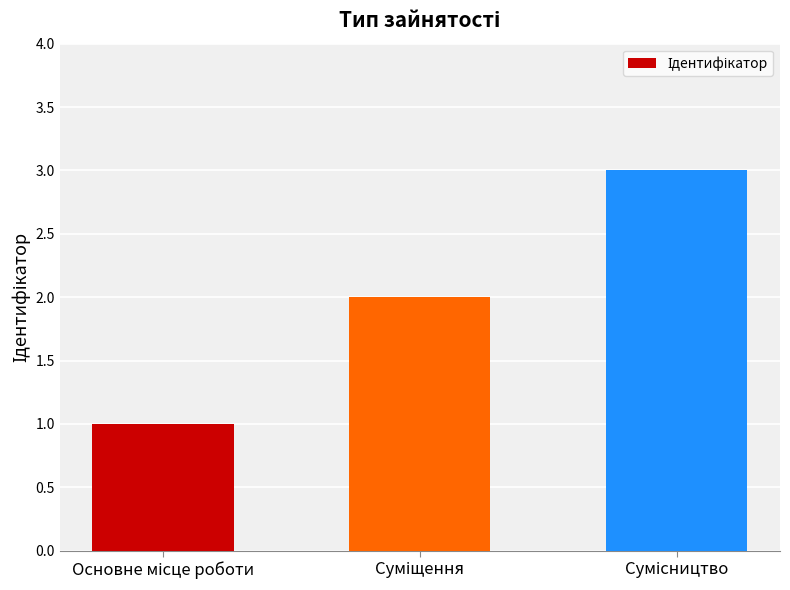

What is the sum of all values?

6